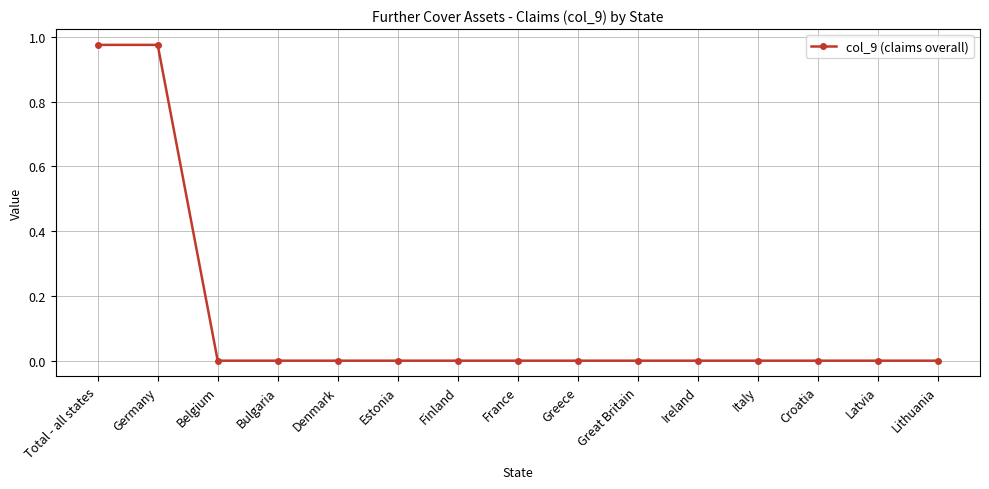

Which has a higher value, Germany or Greece?

Germany